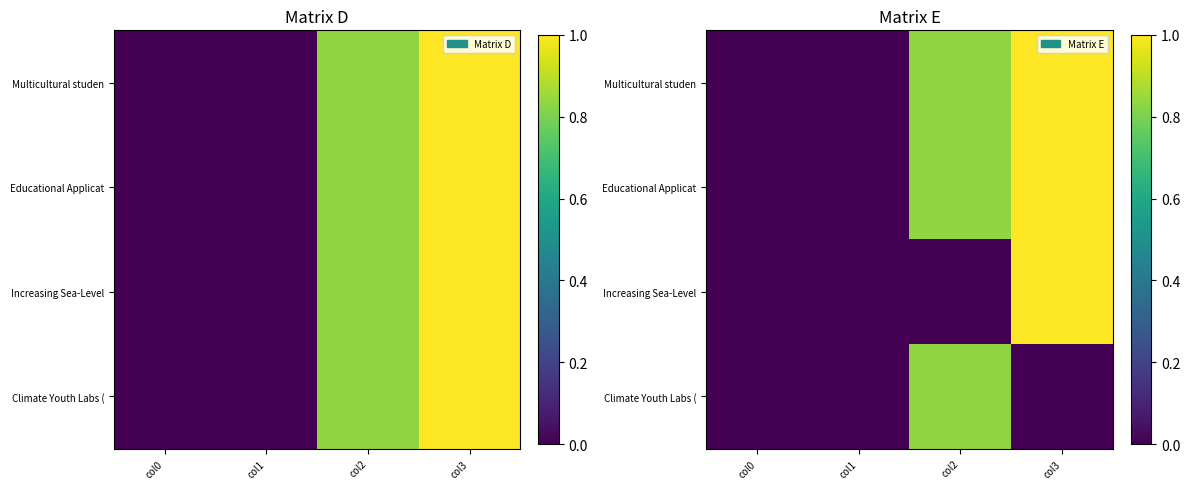

Where is Increasing Sea-Level nearest to the value 0?

col0